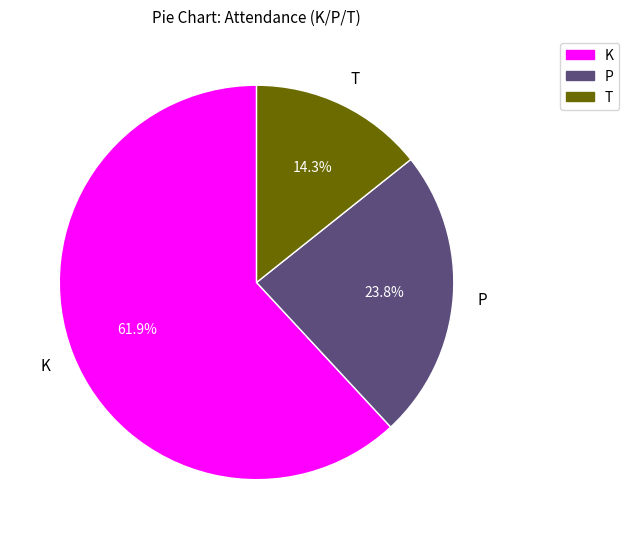

Is it true that T is 14% of the pie?

True